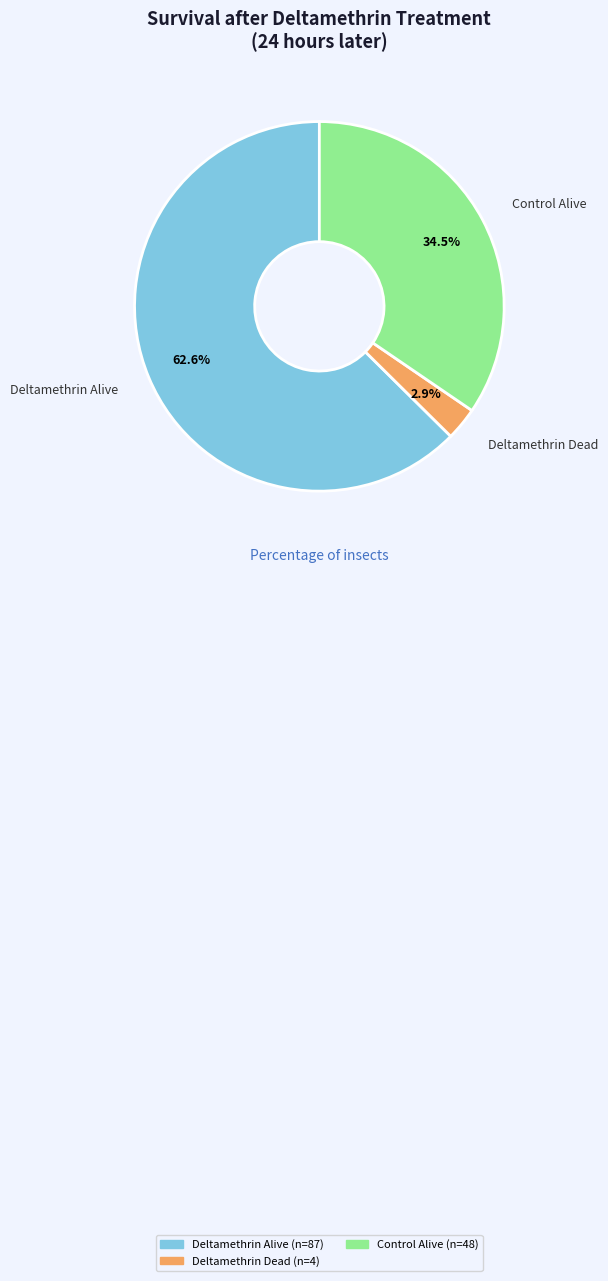

Does any single category account for the majority?

Yes